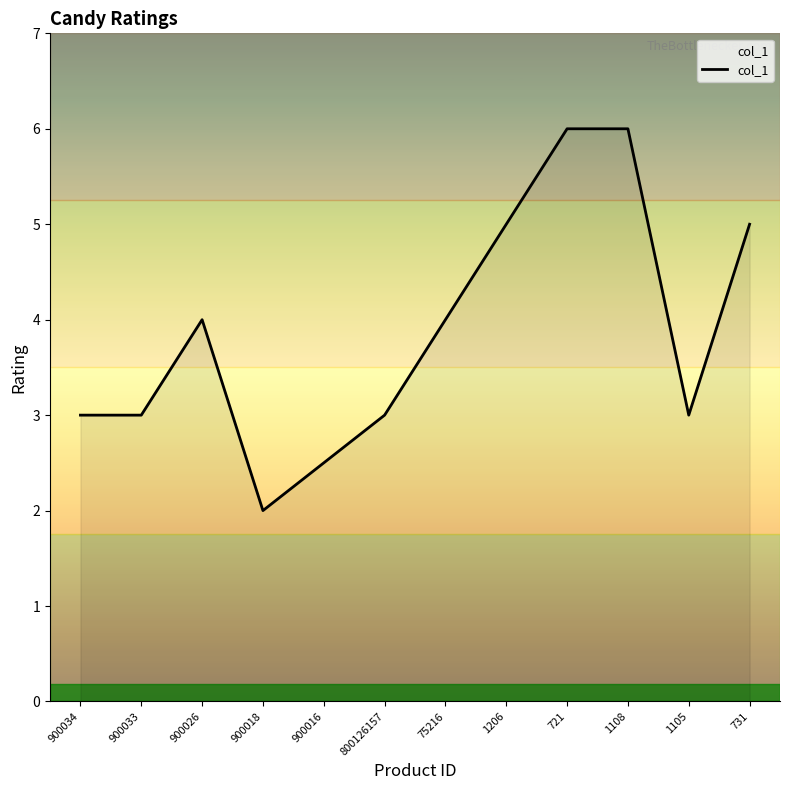

The value at 900026 is 4.0. True or false?

True